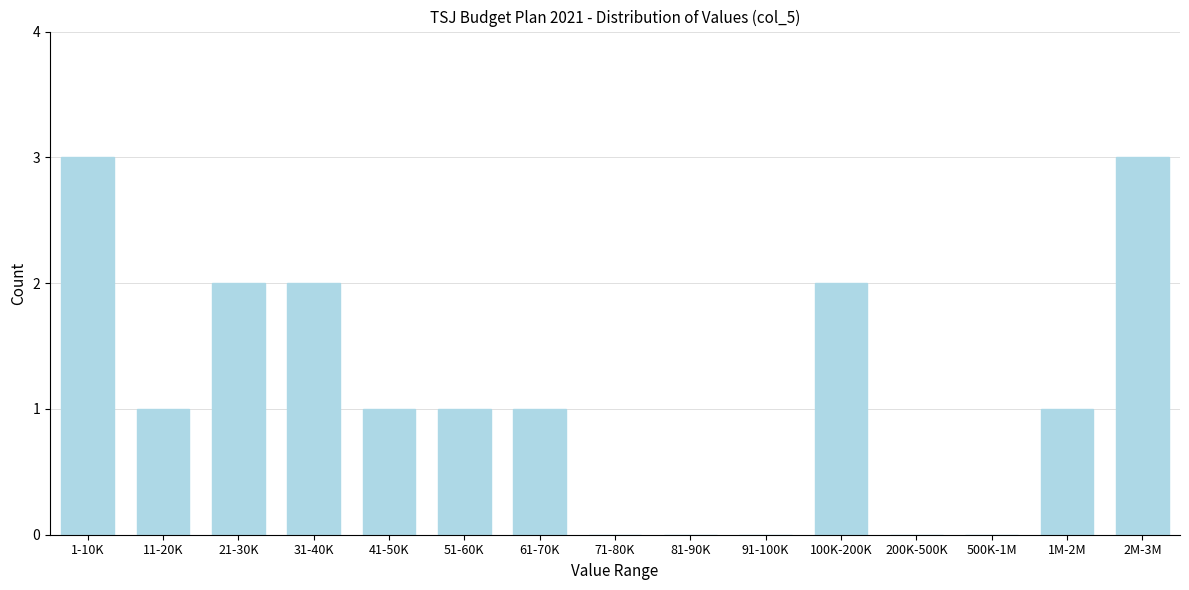

True or false: the data shows 0 at 71-80K.

True